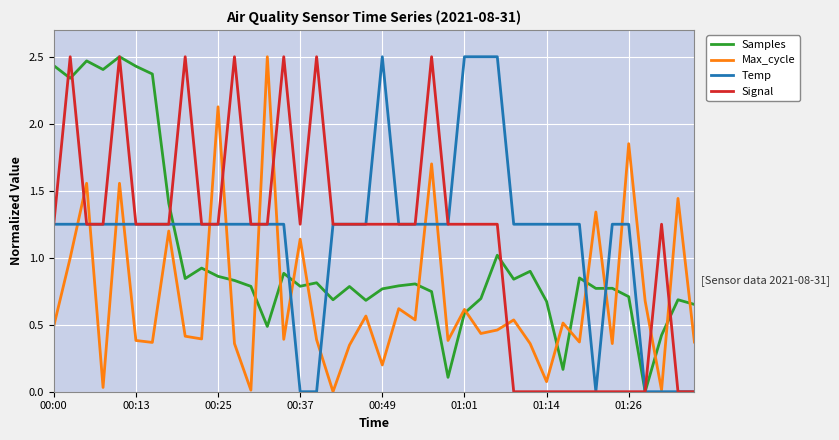

How many lines are shown in the chart?

4